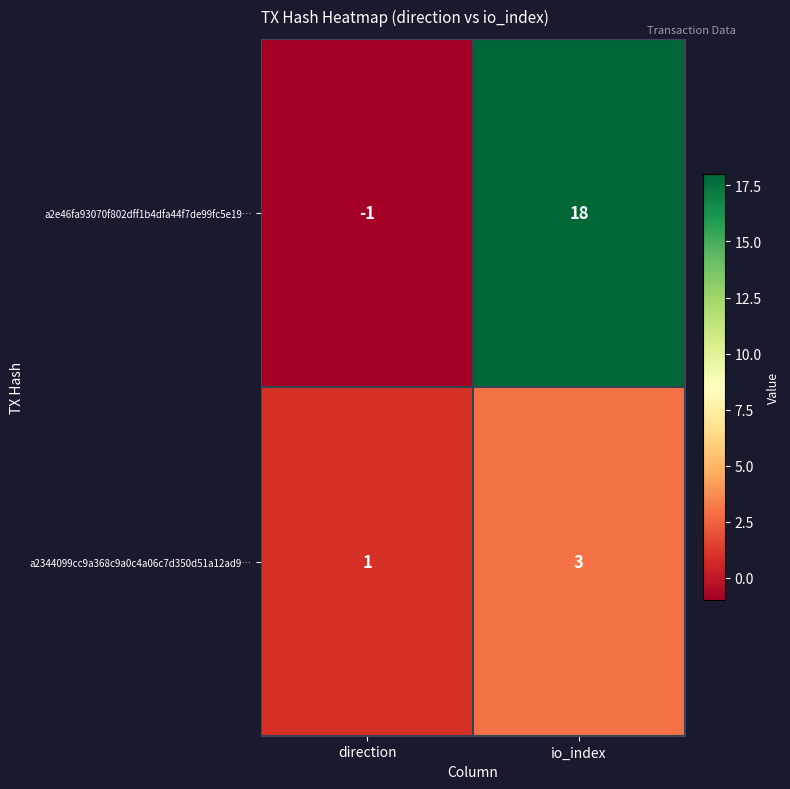

What is the sum of all a2344099cc9a368c9a0c4a06c7d350d51a12ad9… values?

4